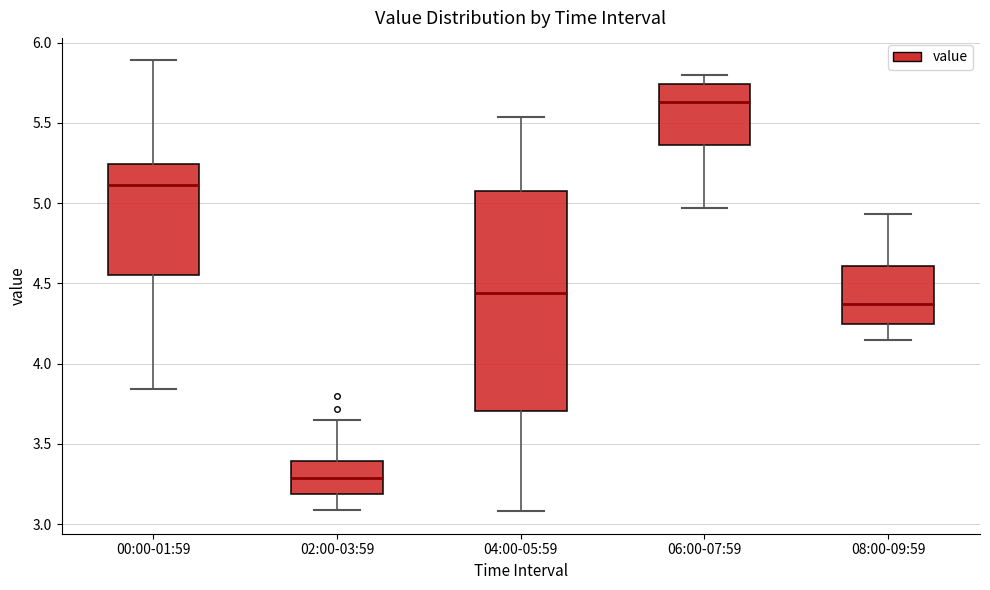

Which box's median line is the lowest?

02:00-03:59